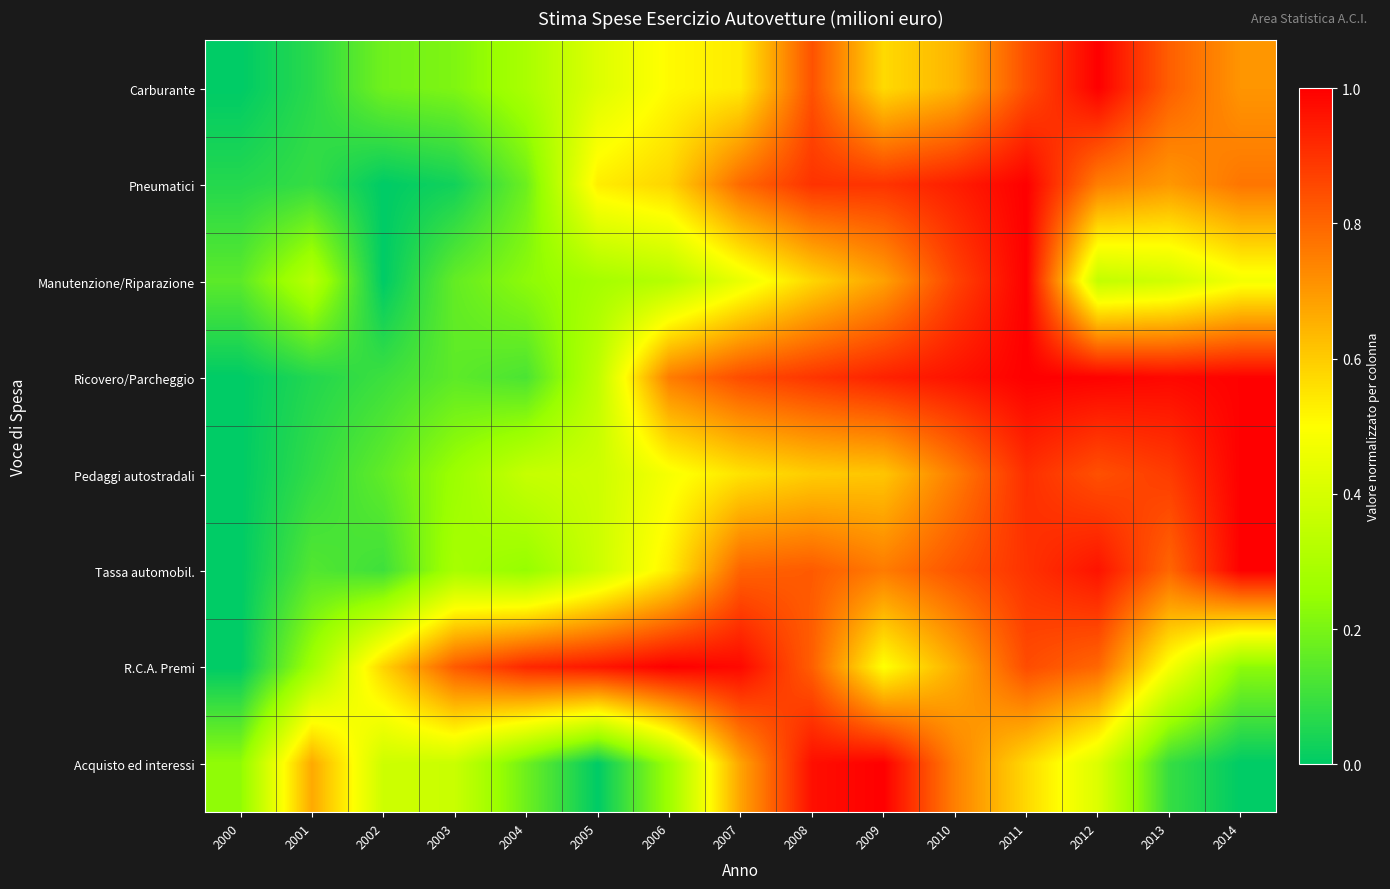

Reading left to right, transcribe all the data shown in this chart.

Carburante: 2000=0.0	2001=0.1	2002=0.2	2003=0.2	2004=0.3	2005=0.4	2006=0.5	2007=0.5	2008=0.8	2009=0.6	2010=0.6	2011=0.8	2012=1.0	2013=0.8	2014=0.7
Pneumatici: 2000=0.1	2001=0.1	2002=0.0	2003=0.0	2004=0.2	2005=0.5	2006=0.6	2007=0.8	2008=0.9	2009=0.9	2010=0.9	2011=1.0	2012=0.8	2013=0.7	2014=0.8
Manutenzione/Riparazione: 2000=0.2	2001=0.3	2002=0.0	2003=0.2	2004=0.2	2005=0.3	2006=0.3	2007=0.4	2008=0.6	2009=0.7	2010=0.9	2011=1.0	2012=0.4	2013=0.4	2014=0.5
Ricovero/Parcheggio: 2000=0.0	2001=0.1	2002=0.1	2003=0.2	2004=0.1	2005=0.3	2006=0.8	2007=0.8	2008=0.9	2009=0.9	2010=1.0	2011=1.0	2012=1.0	2013=1.0	2014=1.0
Pedaggi autostradali: 2000=0.0	2001=0.1	2002=0.2	2003=0.3	2004=0.4	2005=0.4	2006=0.5	2007=0.6	2008=0.6	2009=0.6	2010=0.8	2011=0.9	2012=0.8	2013=0.9	2014=1.0
Tassa automobil.: 2000=0.0	2001=0.1	2002=0.1	2003=0.3	2004=0.2	2005=0.4	2006=0.5	2007=0.8	2008=0.8	2009=0.8	2010=0.8	2011=0.9	2012=1.0	2013=0.8	2014=1.0
R.C.A. Premi: 2000=0.0	2001=0.3	2002=0.6	2003=0.8	2004=0.9	2005=1.0	2006=1.0	2007=1.0	2008=0.8	2009=0.5	2010=0.7	2011=0.8	2012=0.8	2013=0.5	2014=0.2
Acquisto ed interessi: 2000=0.2	2001=0.7	2002=0.4	2003=0.4	2004=0.2	2005=0.0	2006=0.3	2007=0.7	2008=1.0	2009=1.0	2010=0.7	2011=0.6	2012=0.4	2013=0.1	2014=0.0